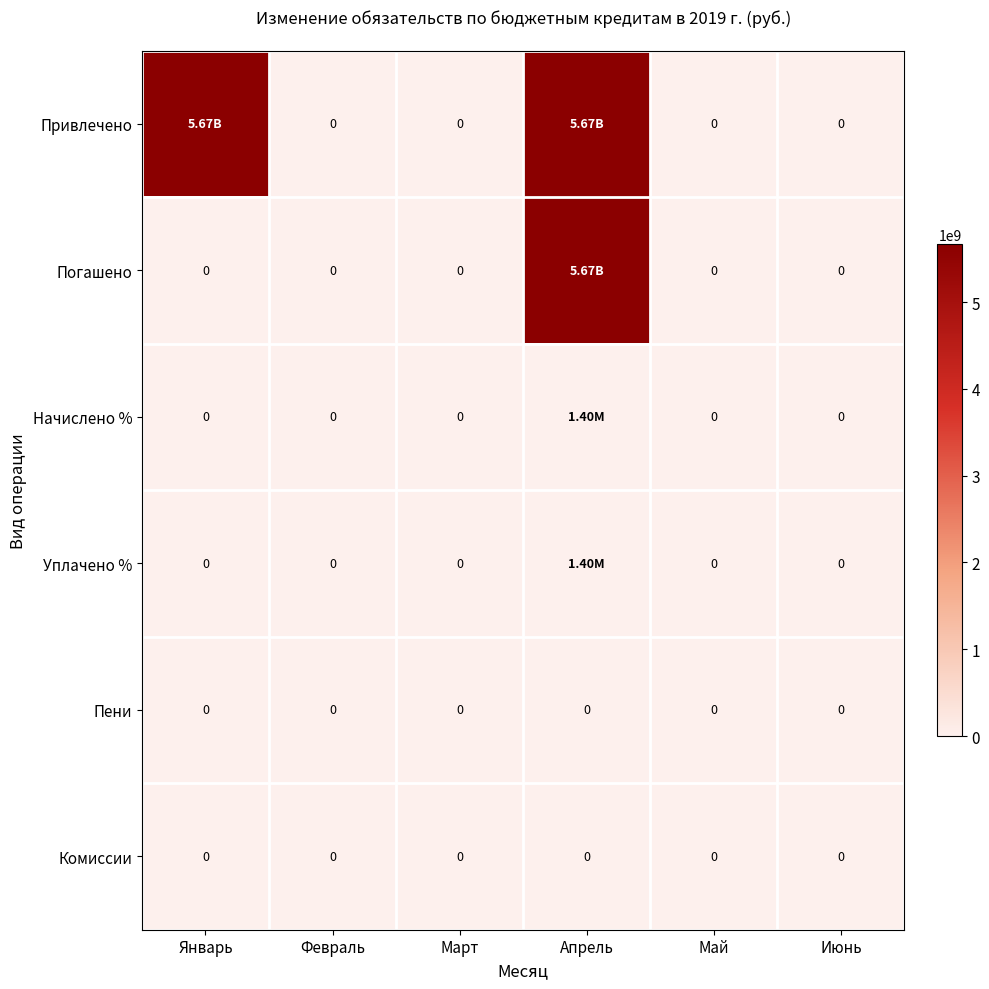

Which series has the widest spread of values?

Привлечено